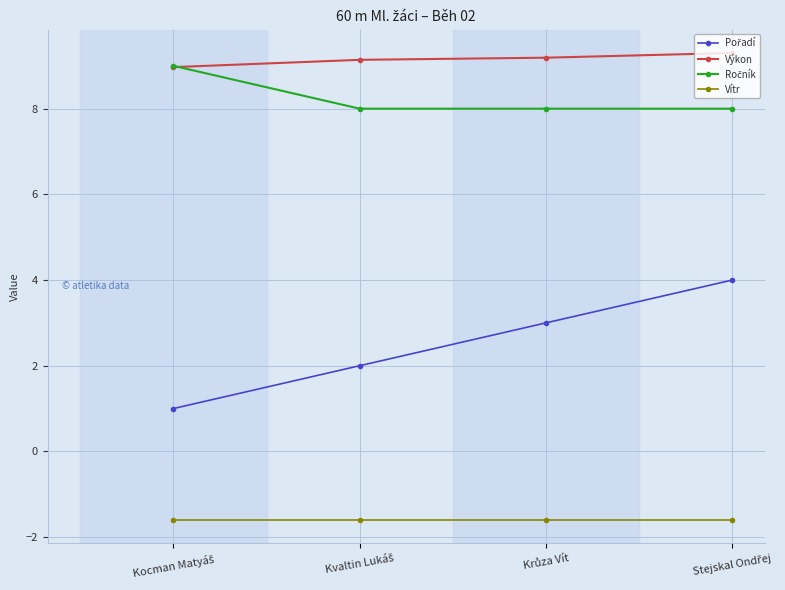

Which series has the largest total across all categories?

Výkon